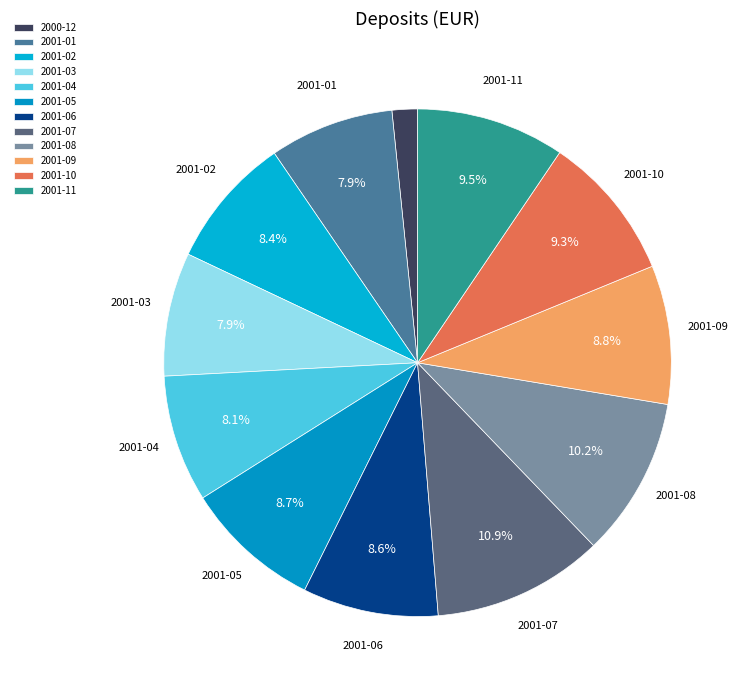

Is it true that 2001-05 is 1% of the pie?

False